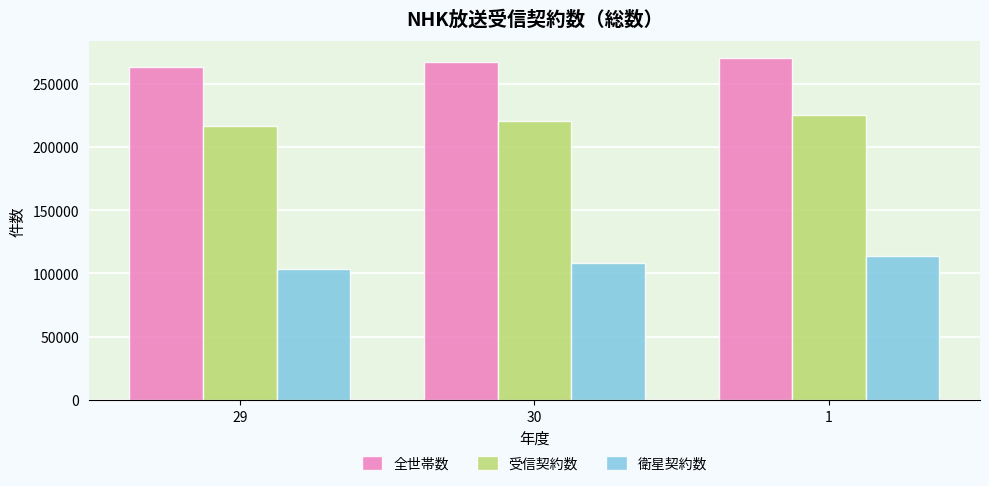

What is the difference between the highest and lowest values at 1?

155959